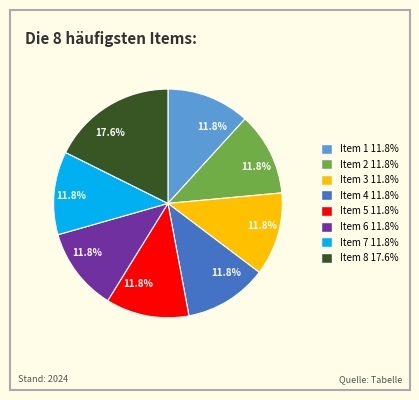

What percentage is the Item 2 slice, to the nearest percent?

12%